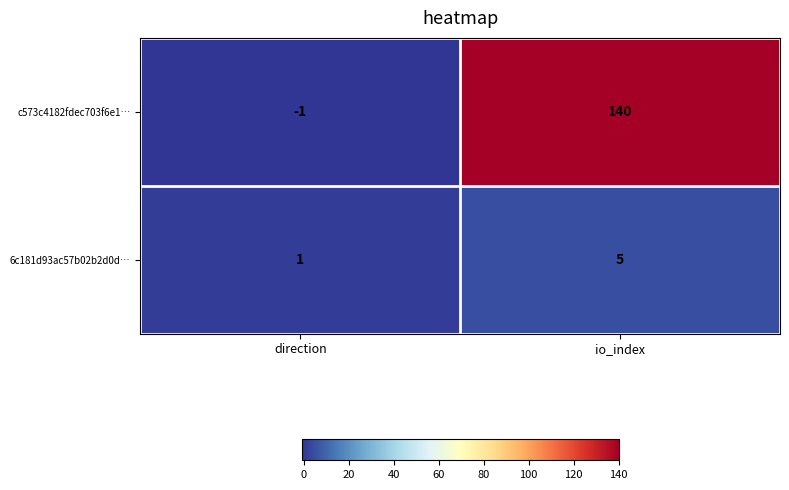

The value of 6c181d93ac57b02b2d0d… at io_index is 3. True or false?

False